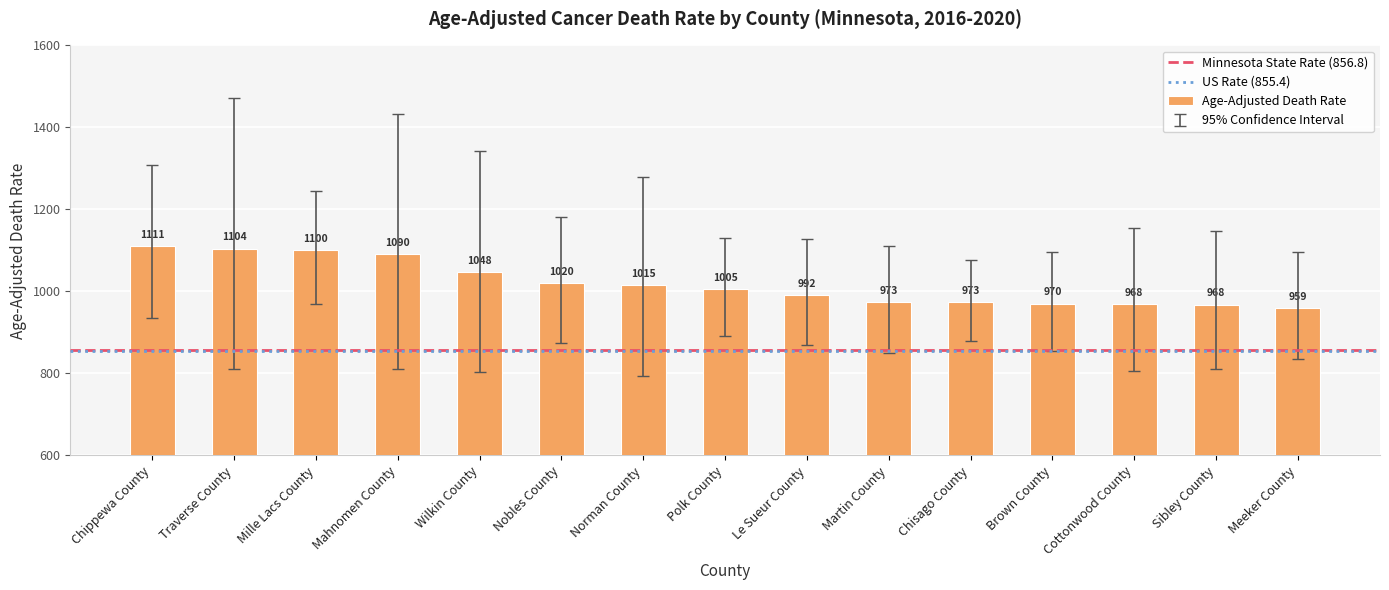

What is the smallest value displayed?

958.8